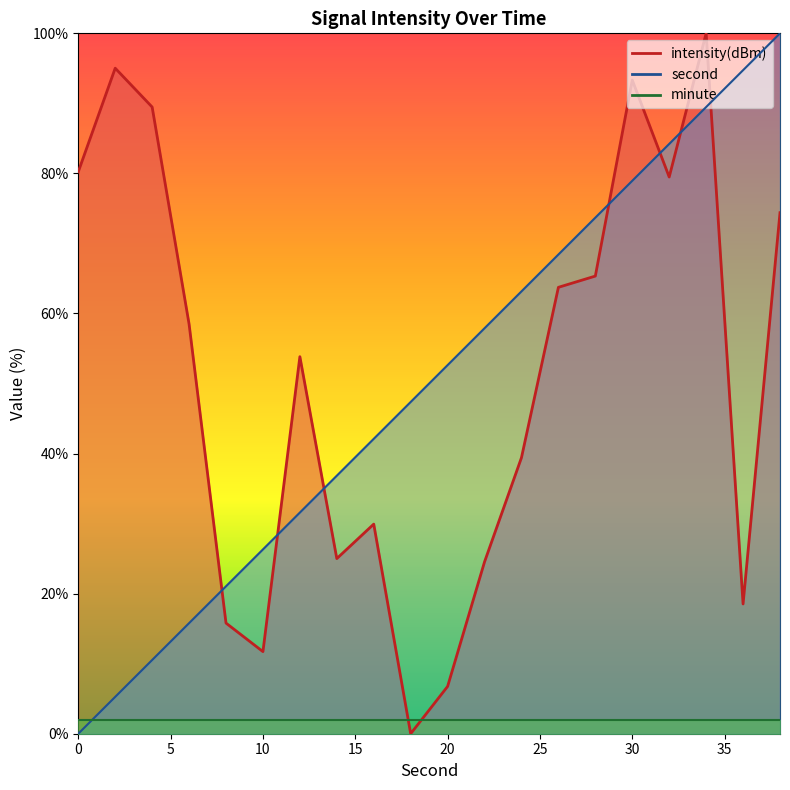

What is the sum of the second values at 16 and 22?

100.0